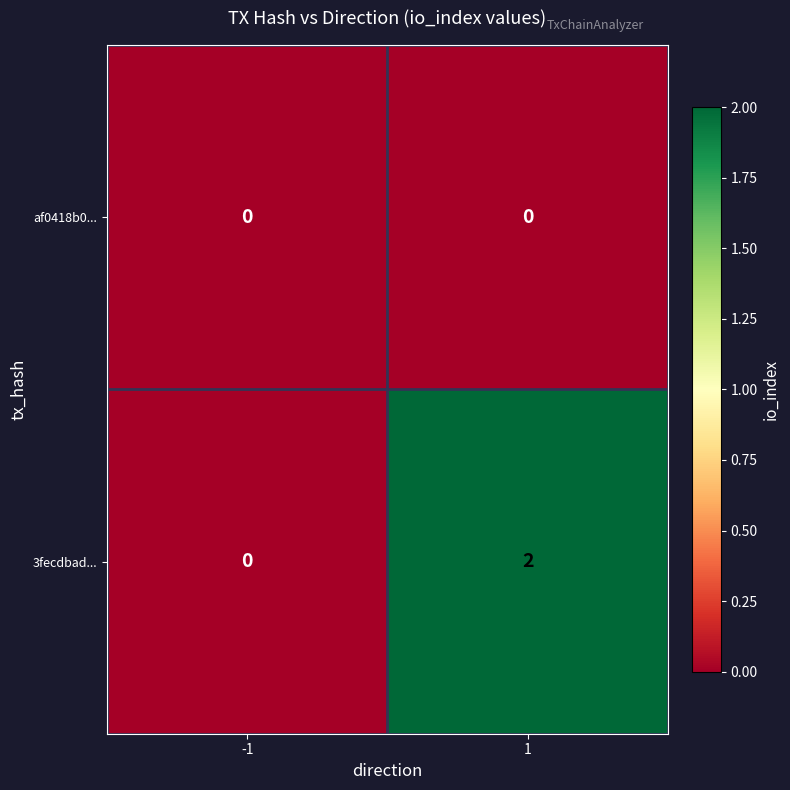

The 3fecdbad... series shows -1 at -1. True or false?

False